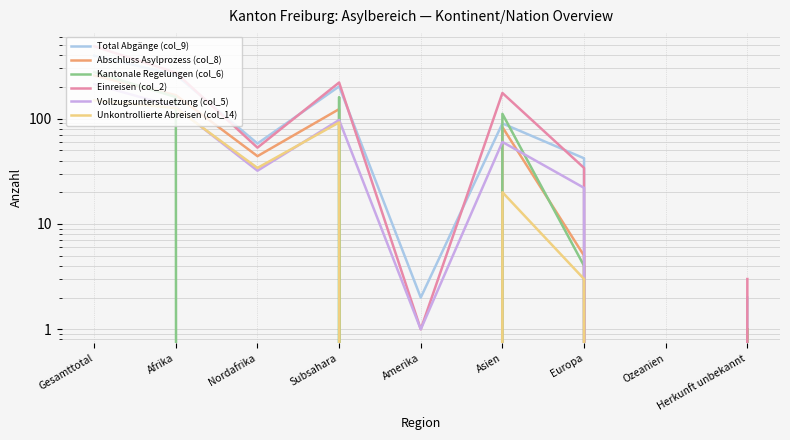

How many categories are shown in the chart?

9